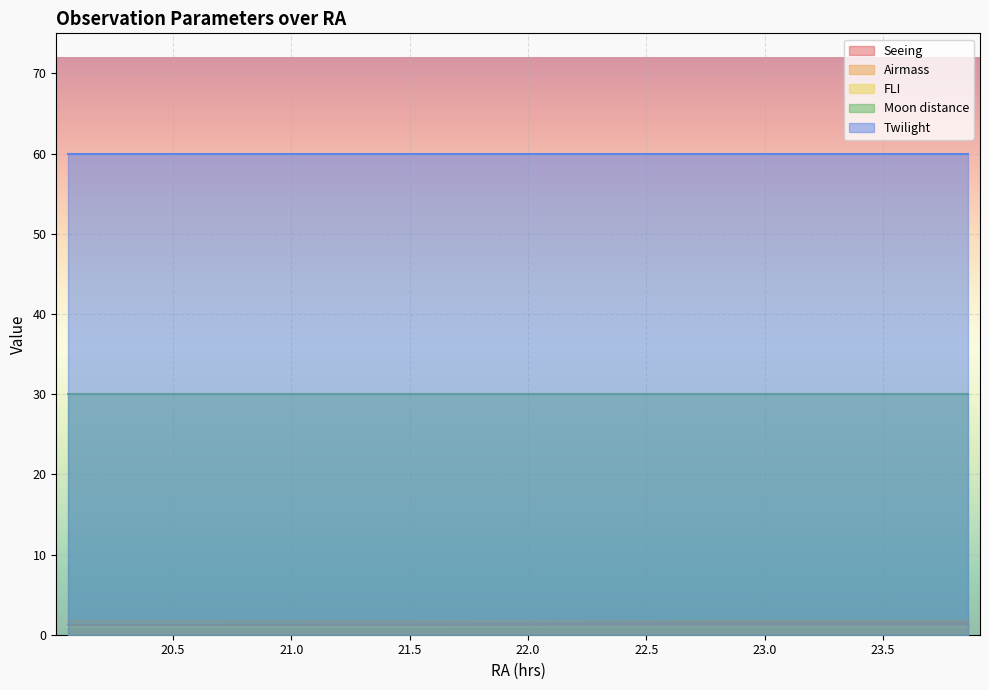

At 2012-10-06, list the series in order from smallest to largest.

FLI, Seeing, Airmass, Moon distance, Twilight